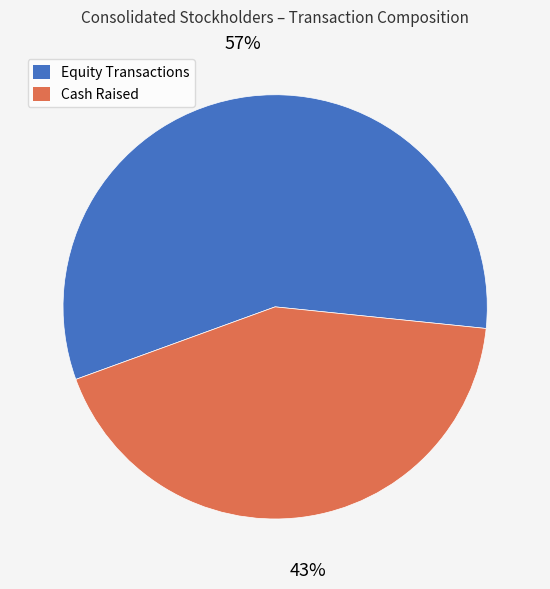

Rank the categories by value from lowest to highest.

Cash Raised, Equity Transactions